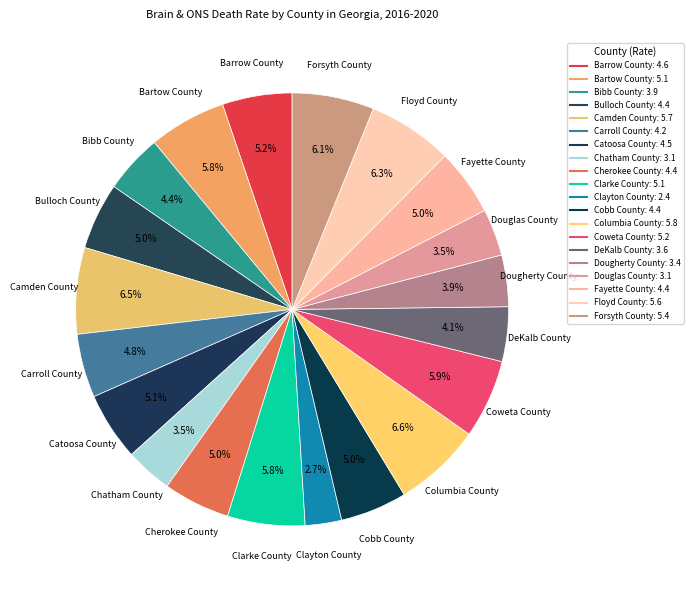

Count the number of slices in the pie.

20